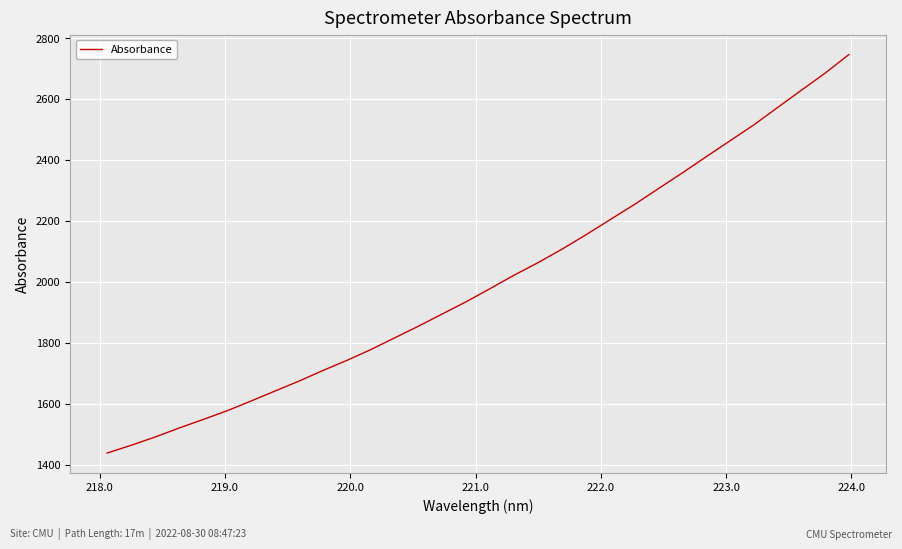

What is the smallest value displayed?

1438.2